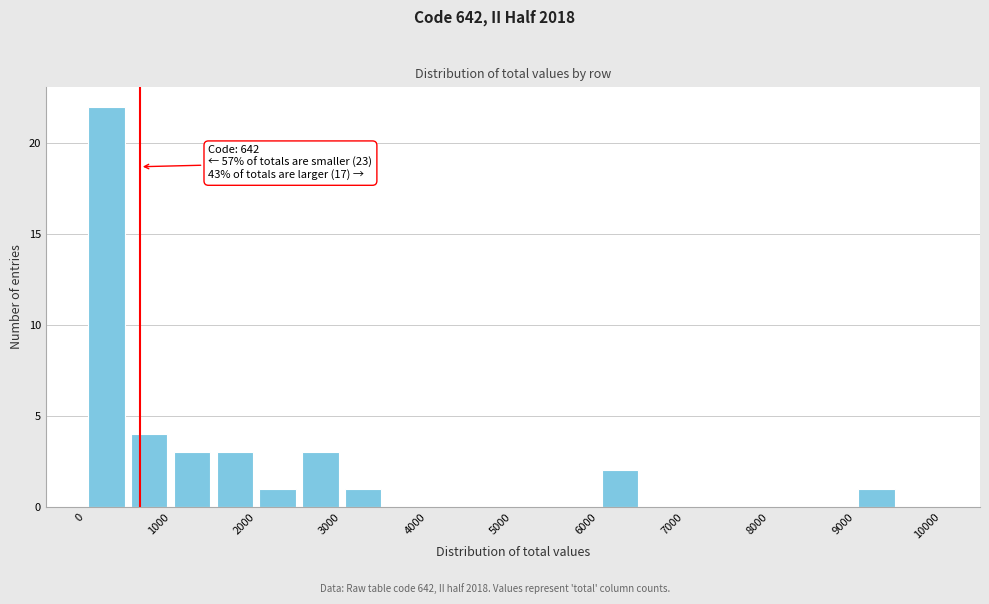

Over which range of the x-axis is the bar tallest?

0 to 500